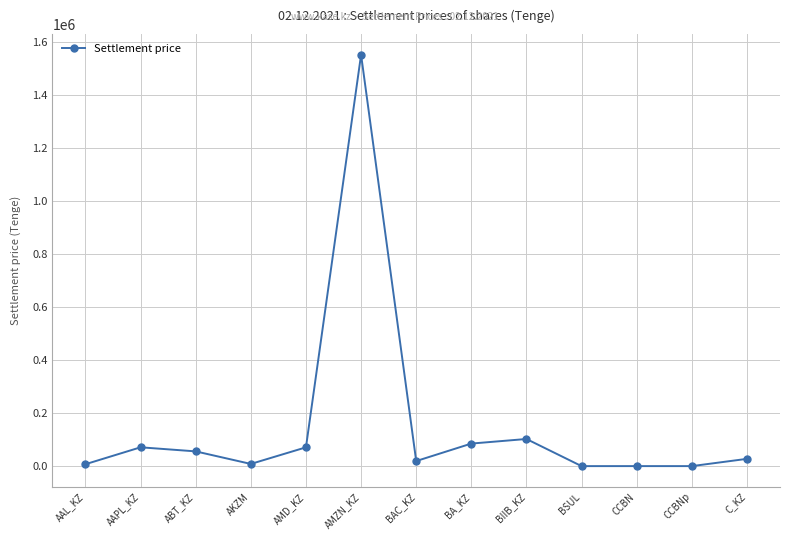

What is the greatest value displayed?

1552199.2